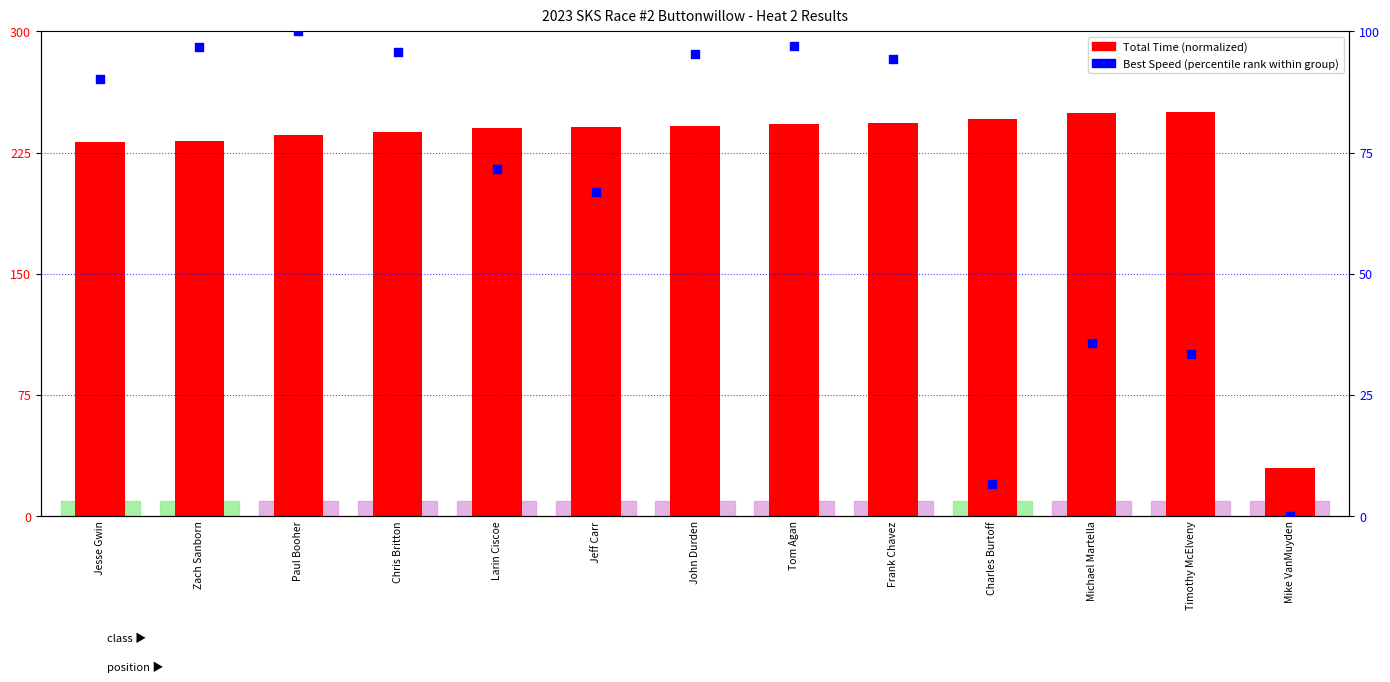

At how many categories does at least one series exceed 19?

13